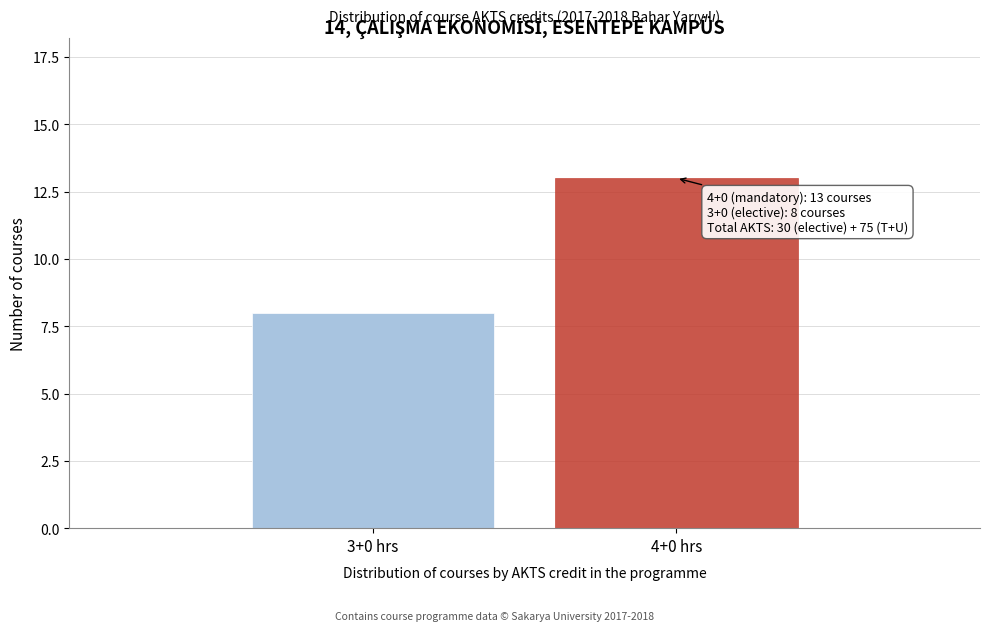

Reading left to right, transcribe all the data shown in this chart.

8	13